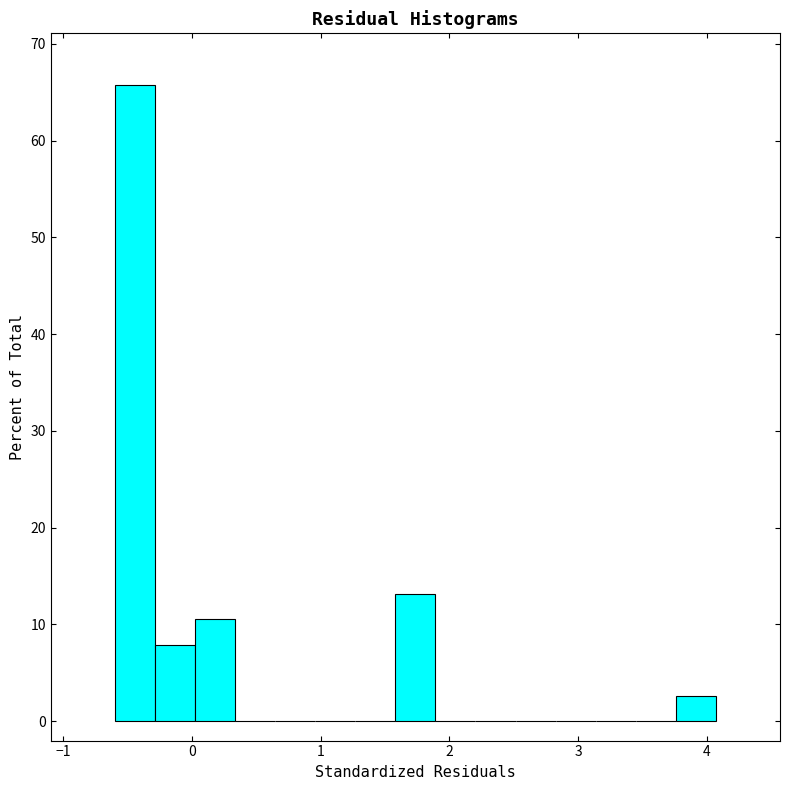

Read against the x-axis, roughly where is the centre of the tallest bar?

-0.4